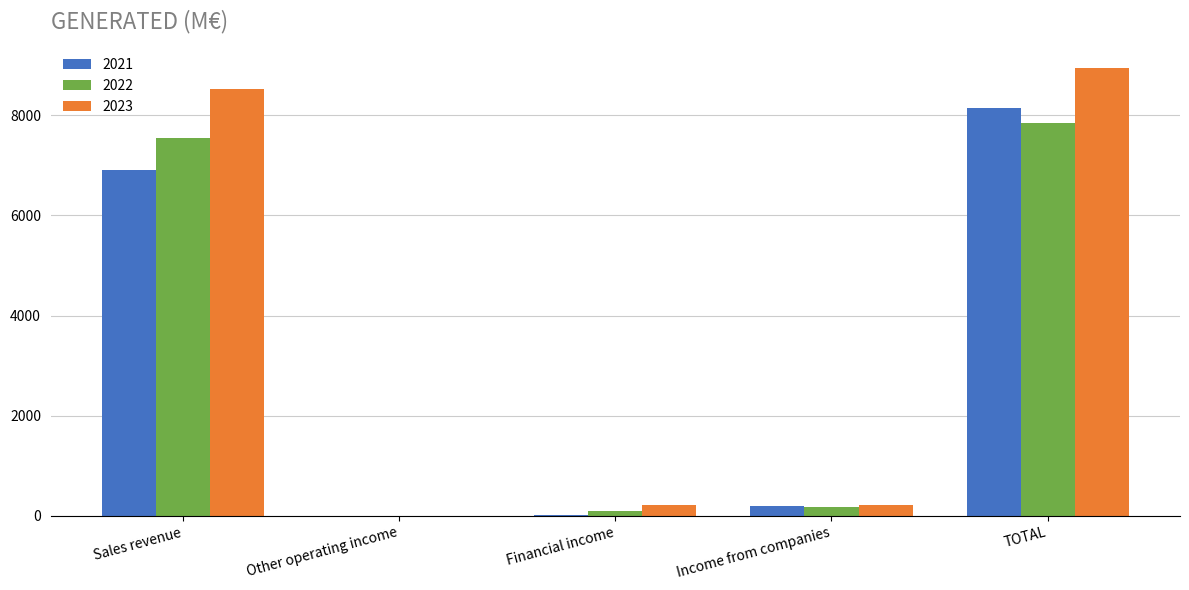

At which label is 2023 closest to 4473?

Sales revenue